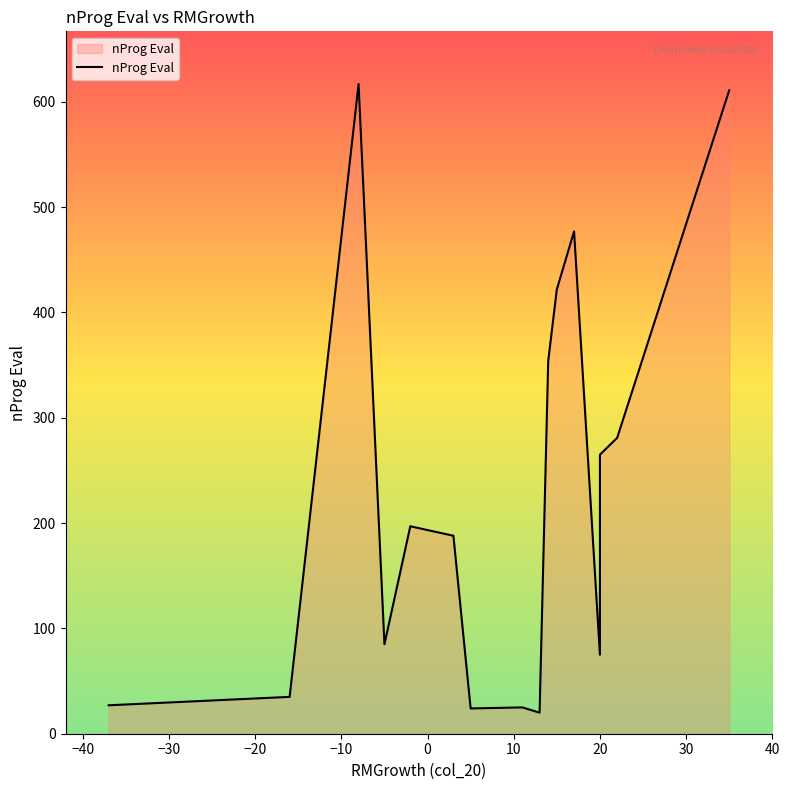

What is the value of the 16th point from the left?

611